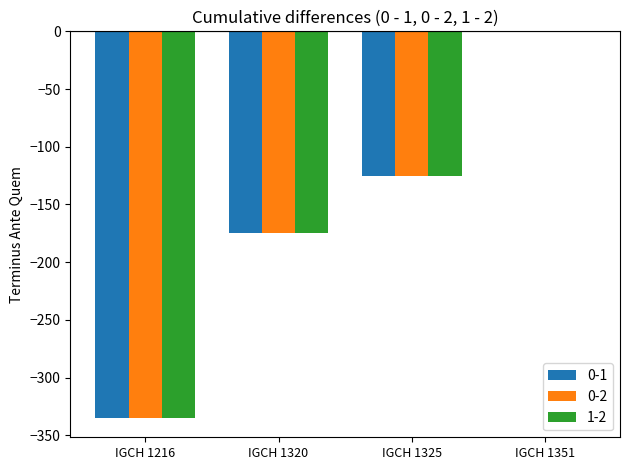

The value of 0-1 at IGCH 1325 is -165. True or false?

False